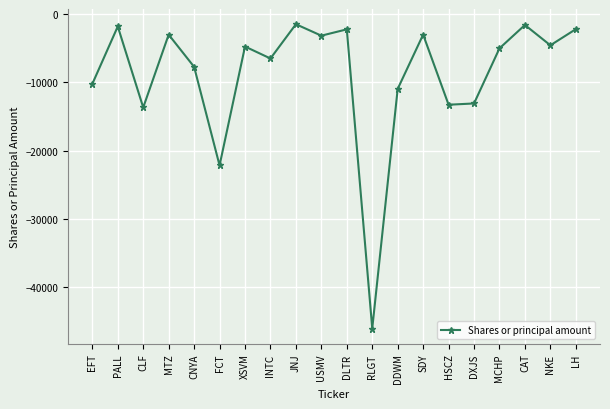

Where does the data first go above -4751?

PALL